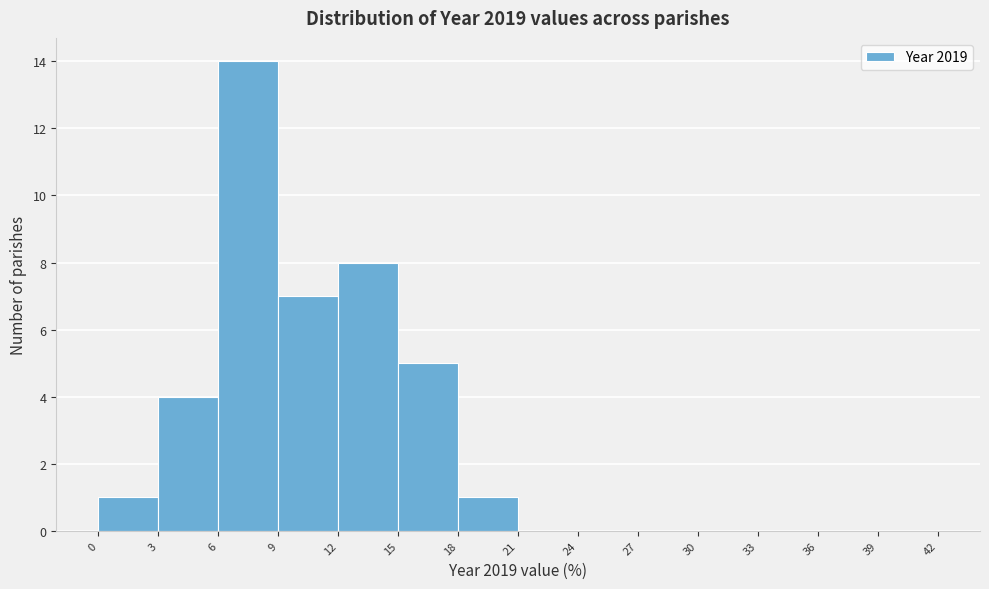

How tall is the bar that spans 15 to 18 on the x-axis? The values are not printed on the chart, so give them approximately, as read against the axis.

5